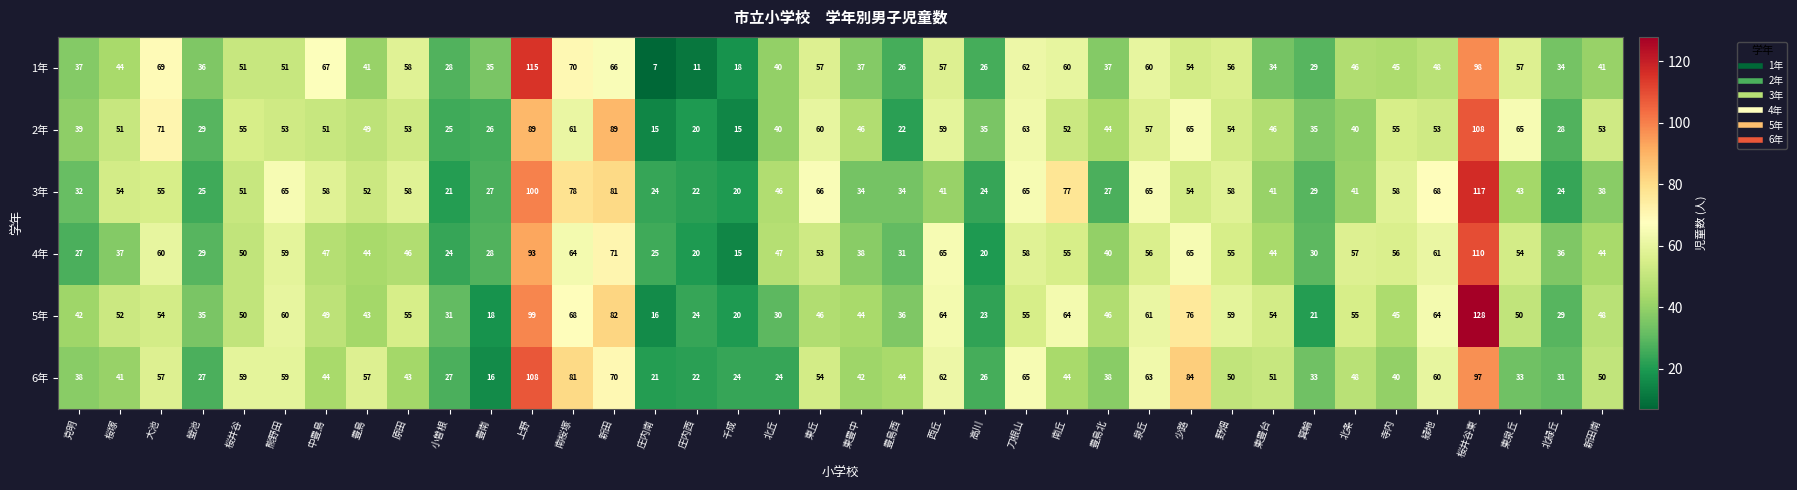

At 桜塚, list the series in order from largest to smallest.

3年, 5年, 2年, 1年, 6年, 4年